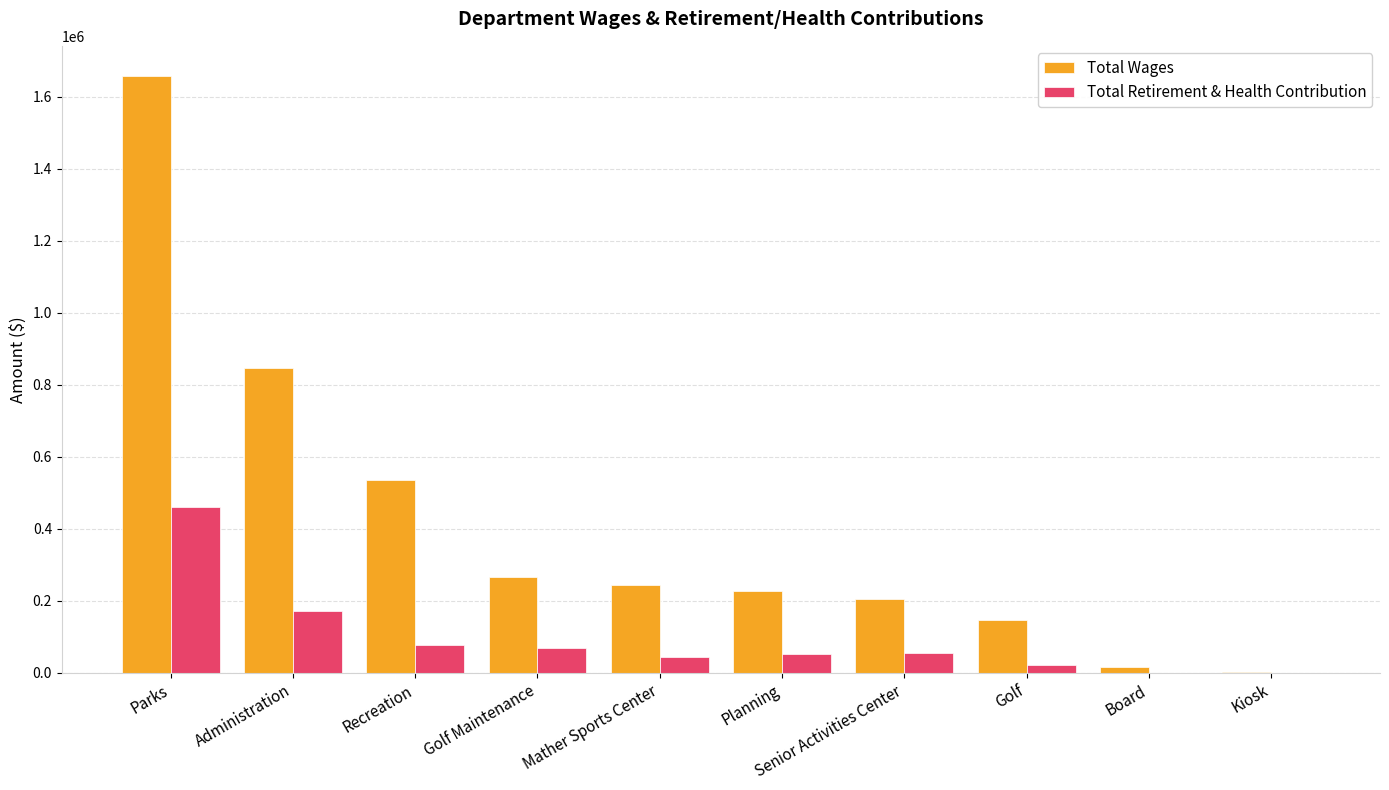

What value does the Total Wages series have at Golf?

148055